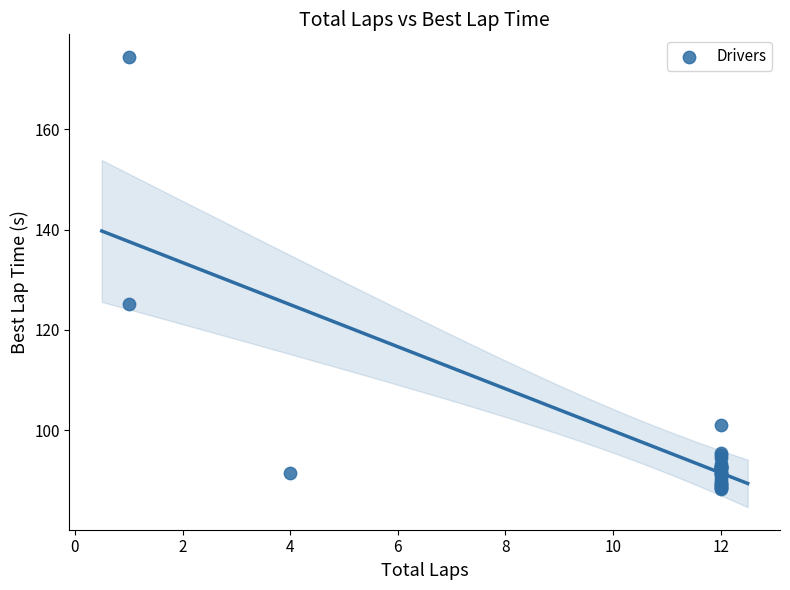

What Y value in the scatter plot is closest to 131?

125.2